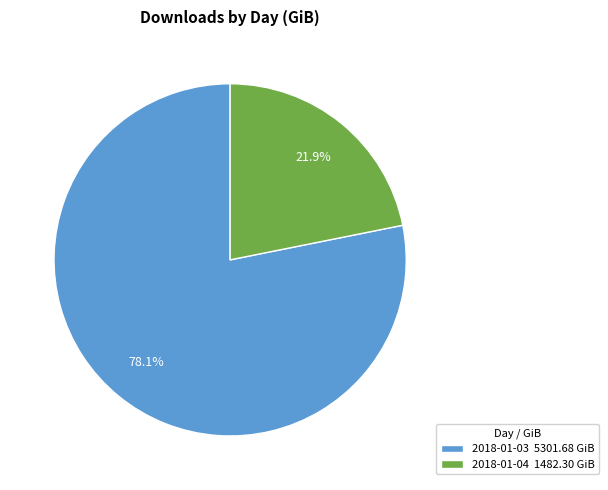

To the nearest percent, what portion does 2018-01-03 represent?

78%